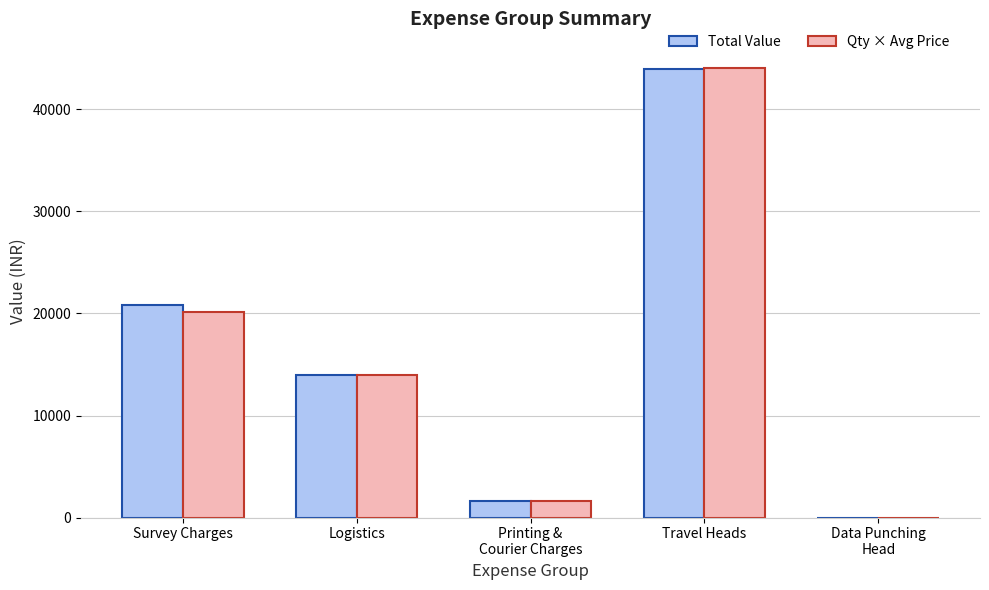

Which label corresponds to the largest value in the chart?

Travel Heads